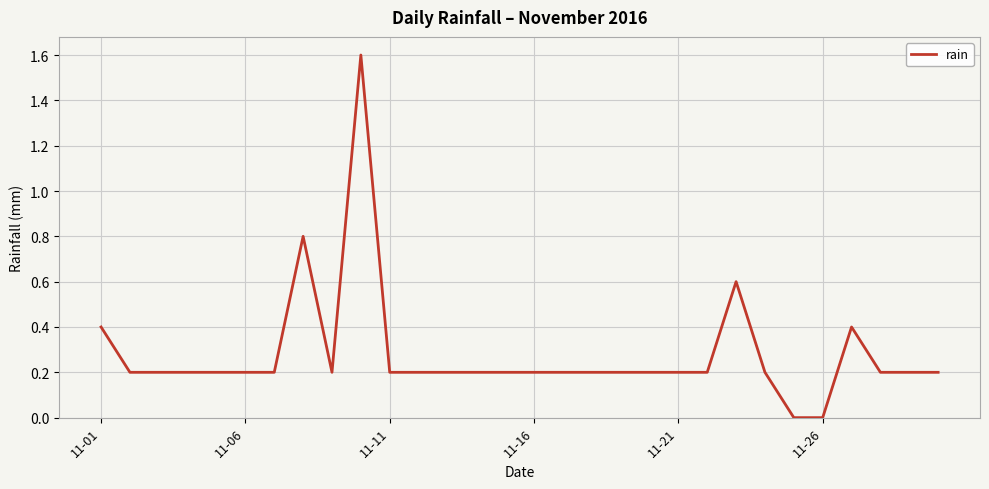

What is the difference between the maximum and minimum values?

1.6